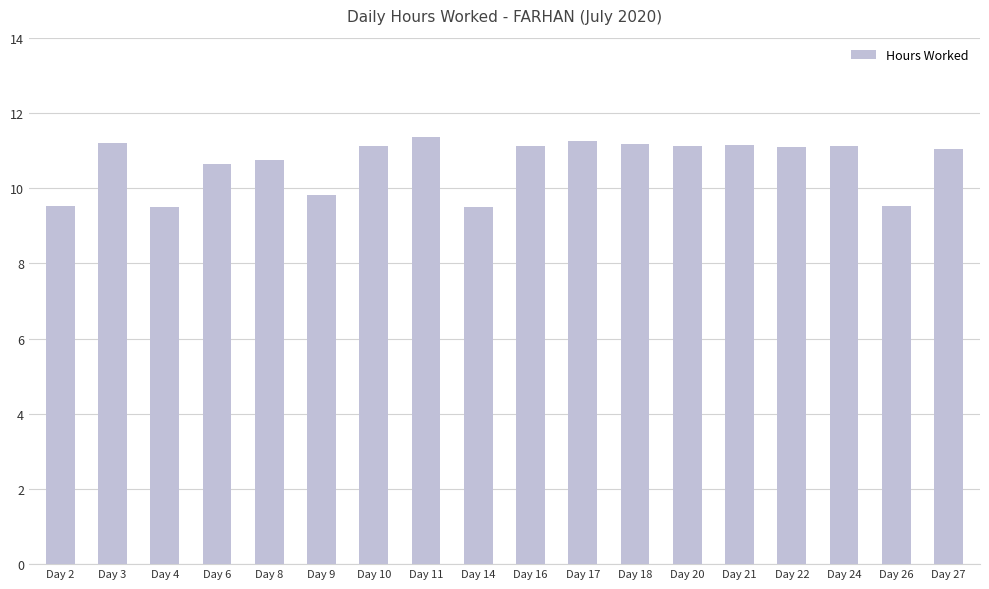

What is the sum of the values at Day 27 and Day 20?

22.2